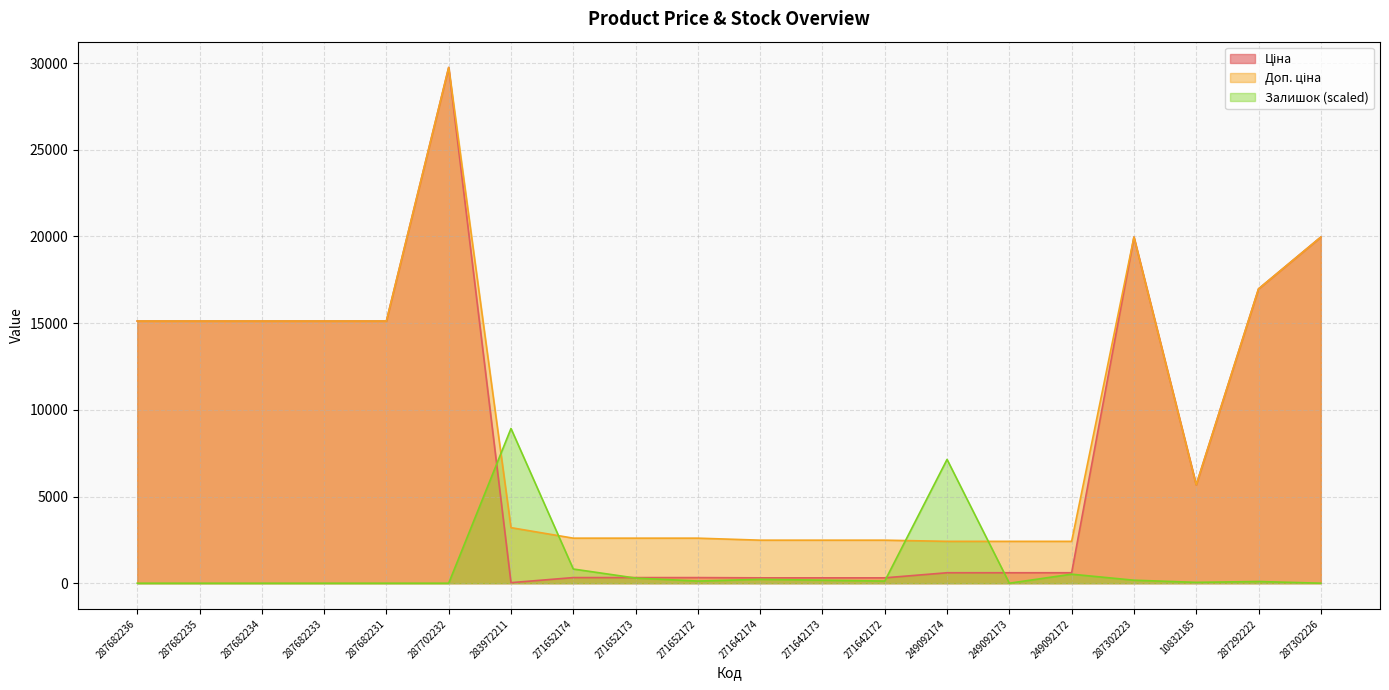

Rank the series by their maximum value, from highest to lowest.

Ціна, Доп. ціна, Залишок